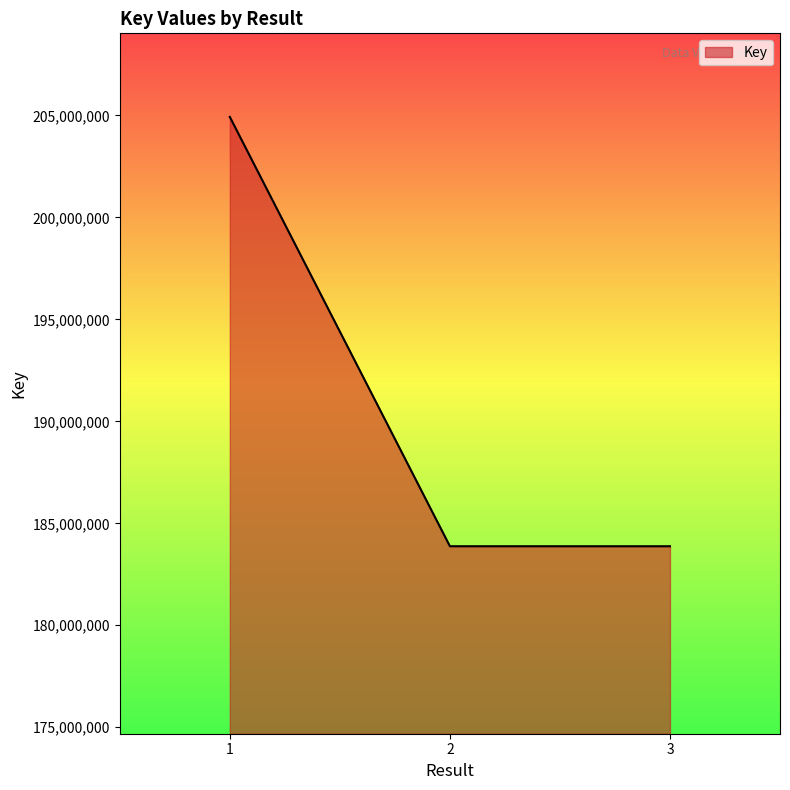

At which label does the data first exceed 183876630?

1